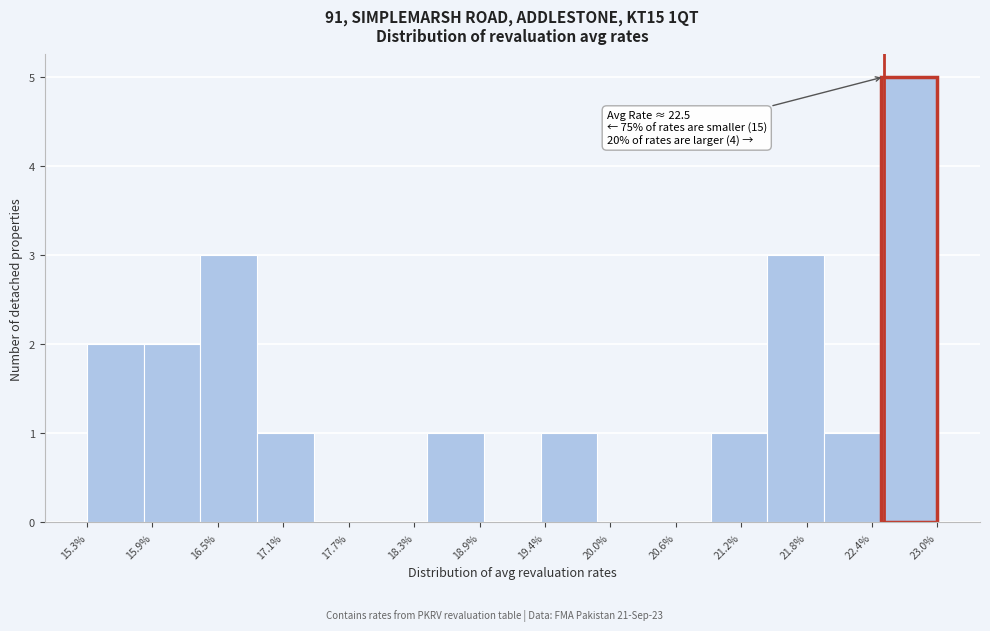

Over which range of the x-axis is the bar tallest?

22.5 to 23.0